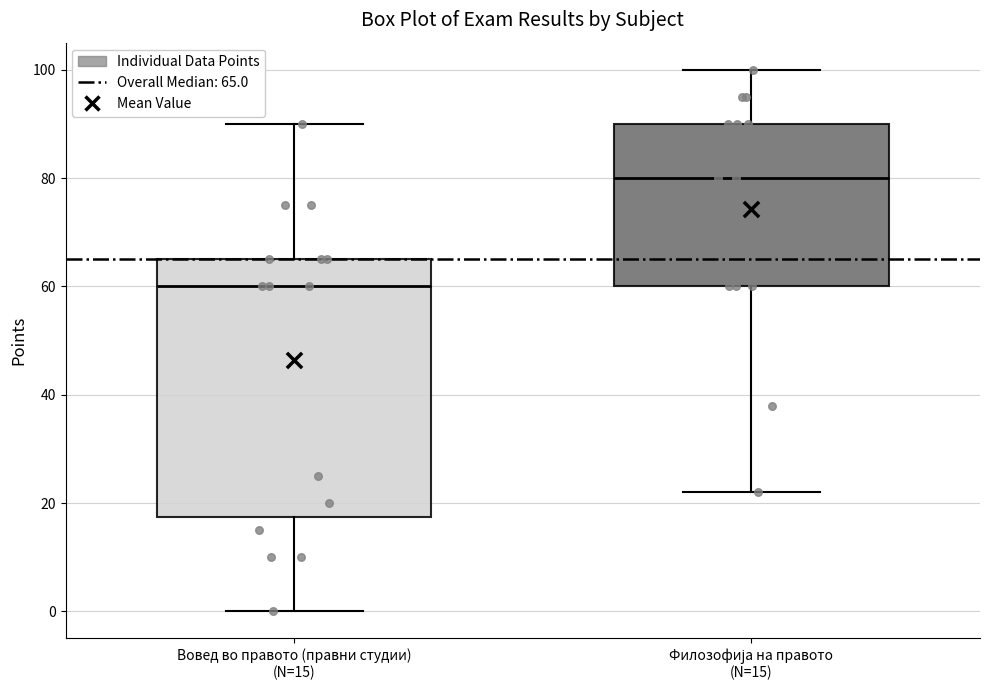

Comparing the boxes themselves (not the whiskers), which one is the tallest?

Вовед во правото (правни студии) (N=15)